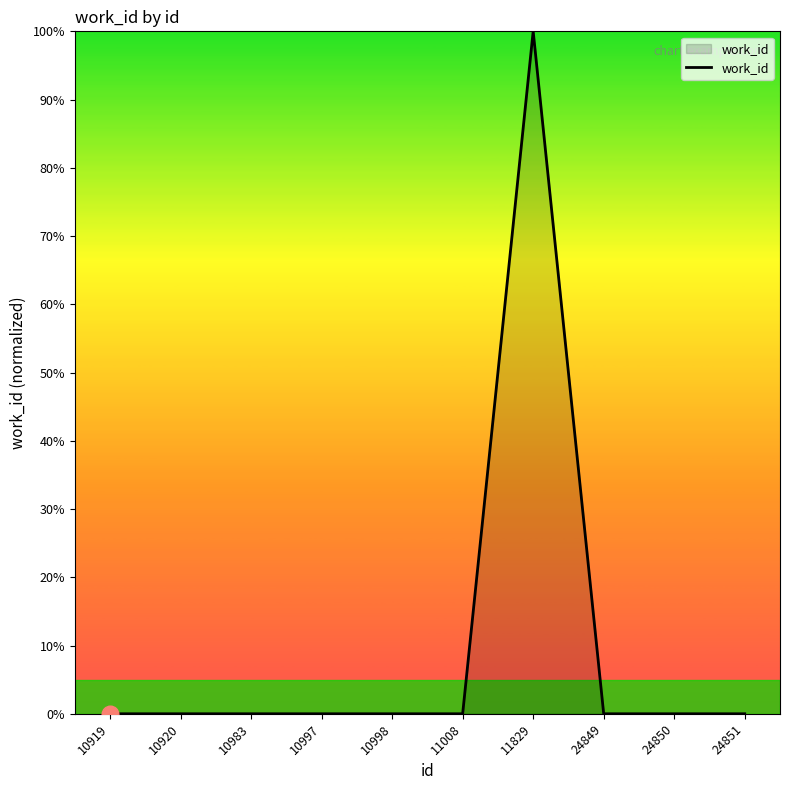

What is the maximum value shown in the chart?

100.0